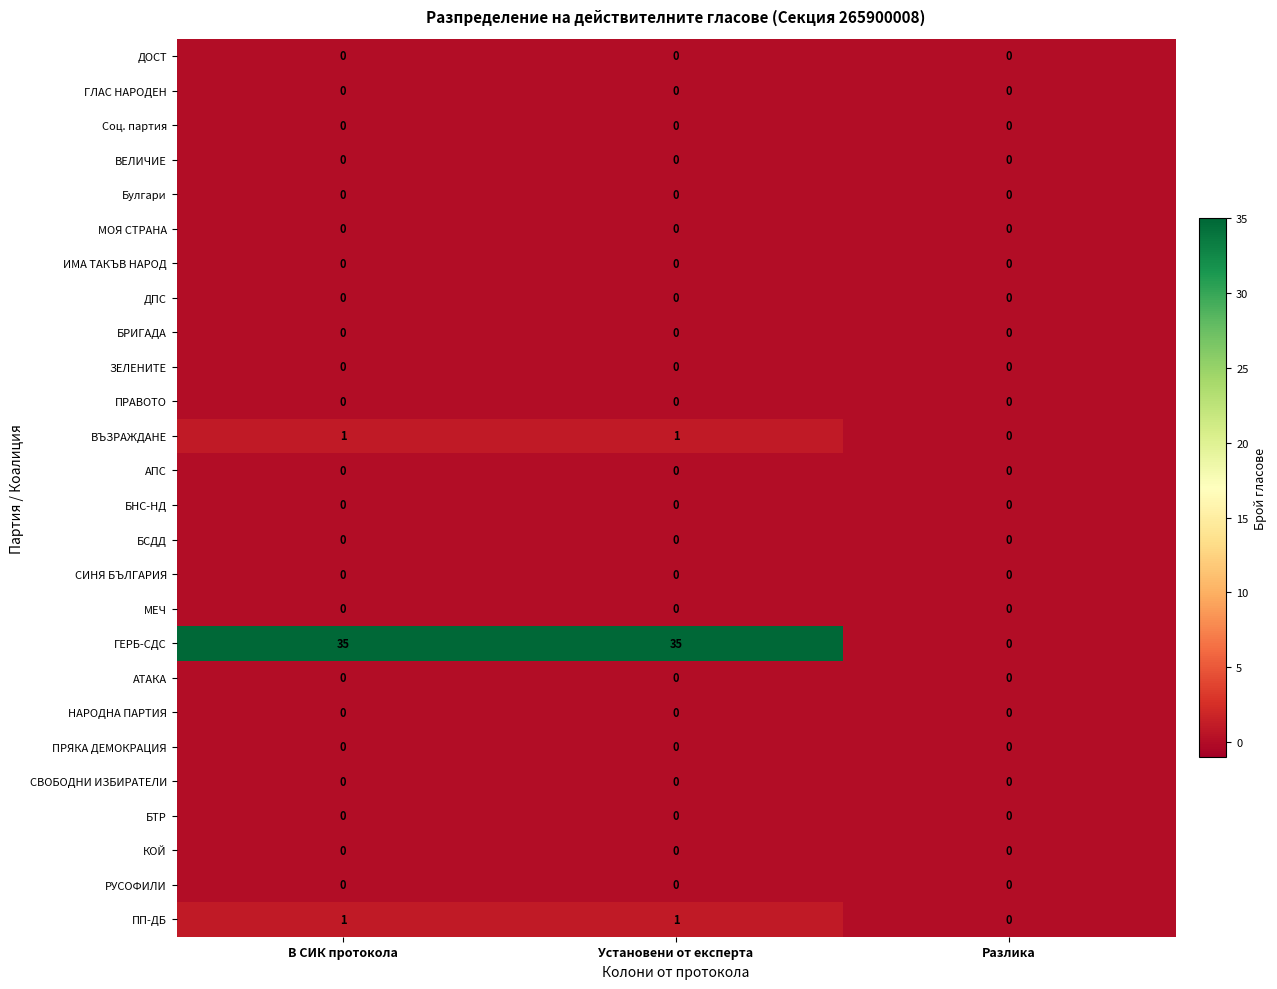

The СВОБОДНИ ИЗБИРАТЕЛИ series shows 0 at Установени от експерта. True or false?

True